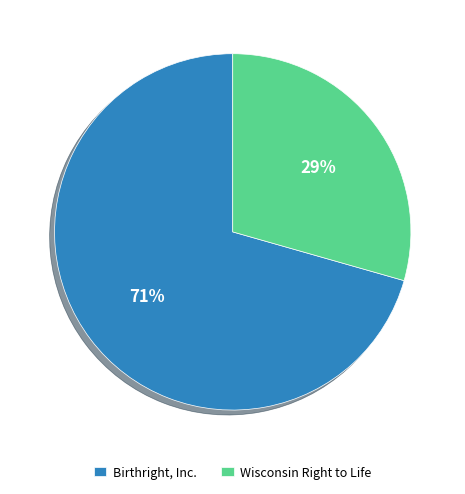

Is there any slice that represents more than half of the pie?

Yes